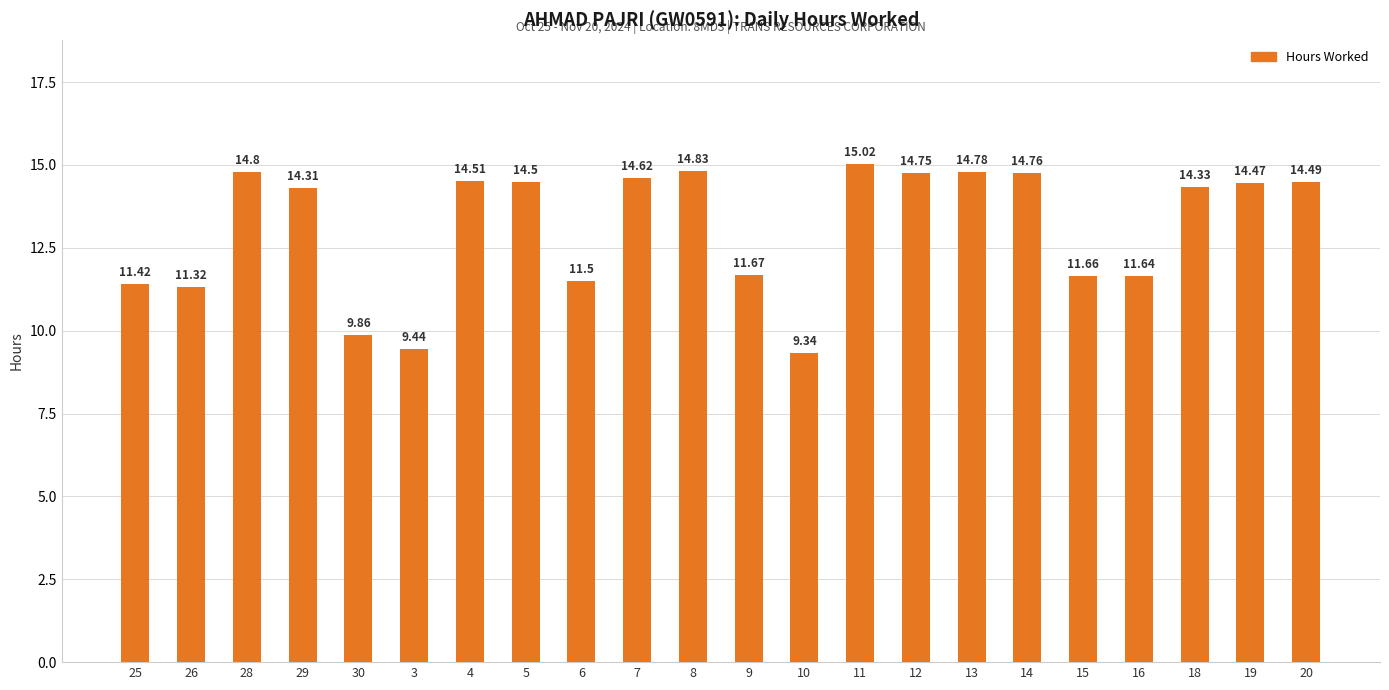

Approximately how many times larger is the value at 4 compared to 5?

1.0